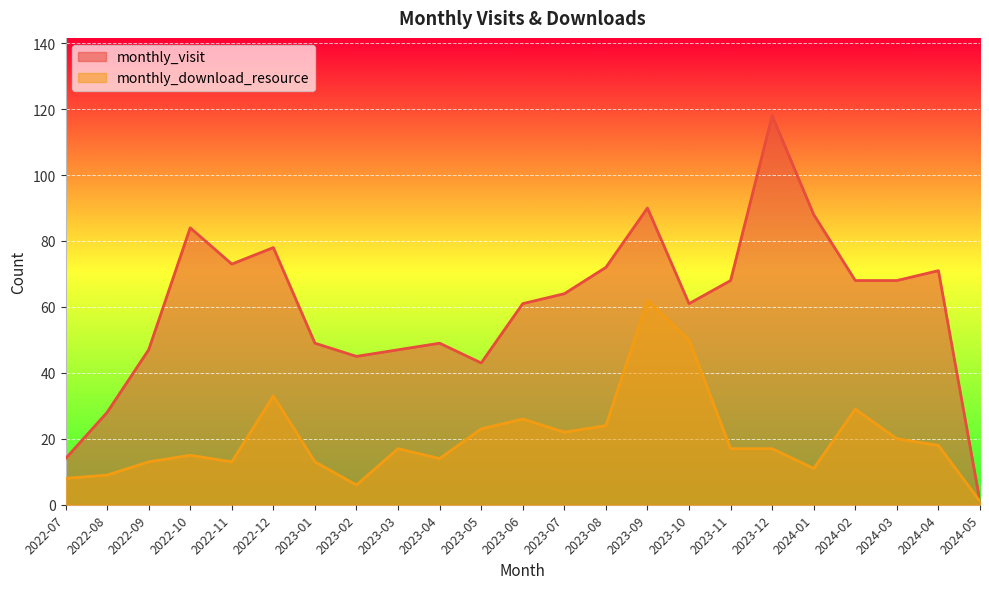

Where is the first local minimum for monthly_visit?

2022-11